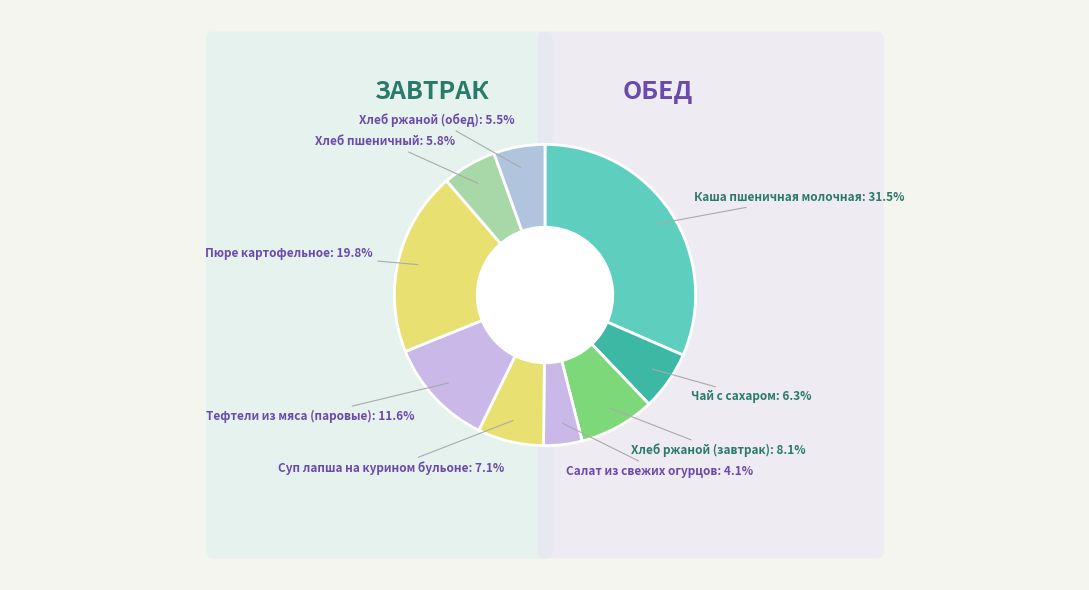

Which category has the biggest portion of the pie?

Каша пшеничная молочная